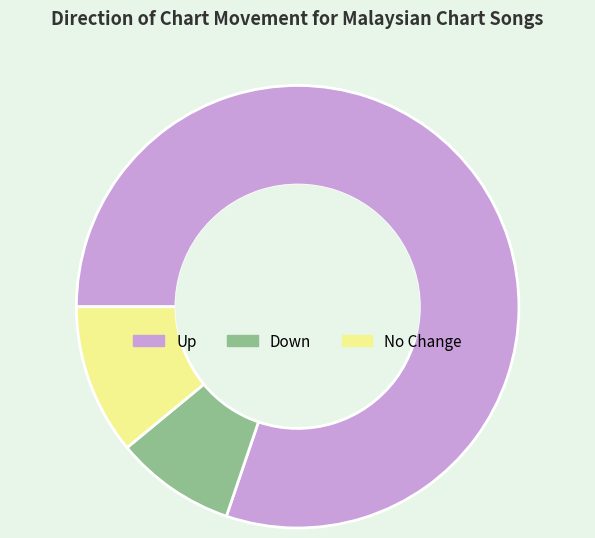

Rank the categories by value from lowest to highest.

Down, No Change, Up